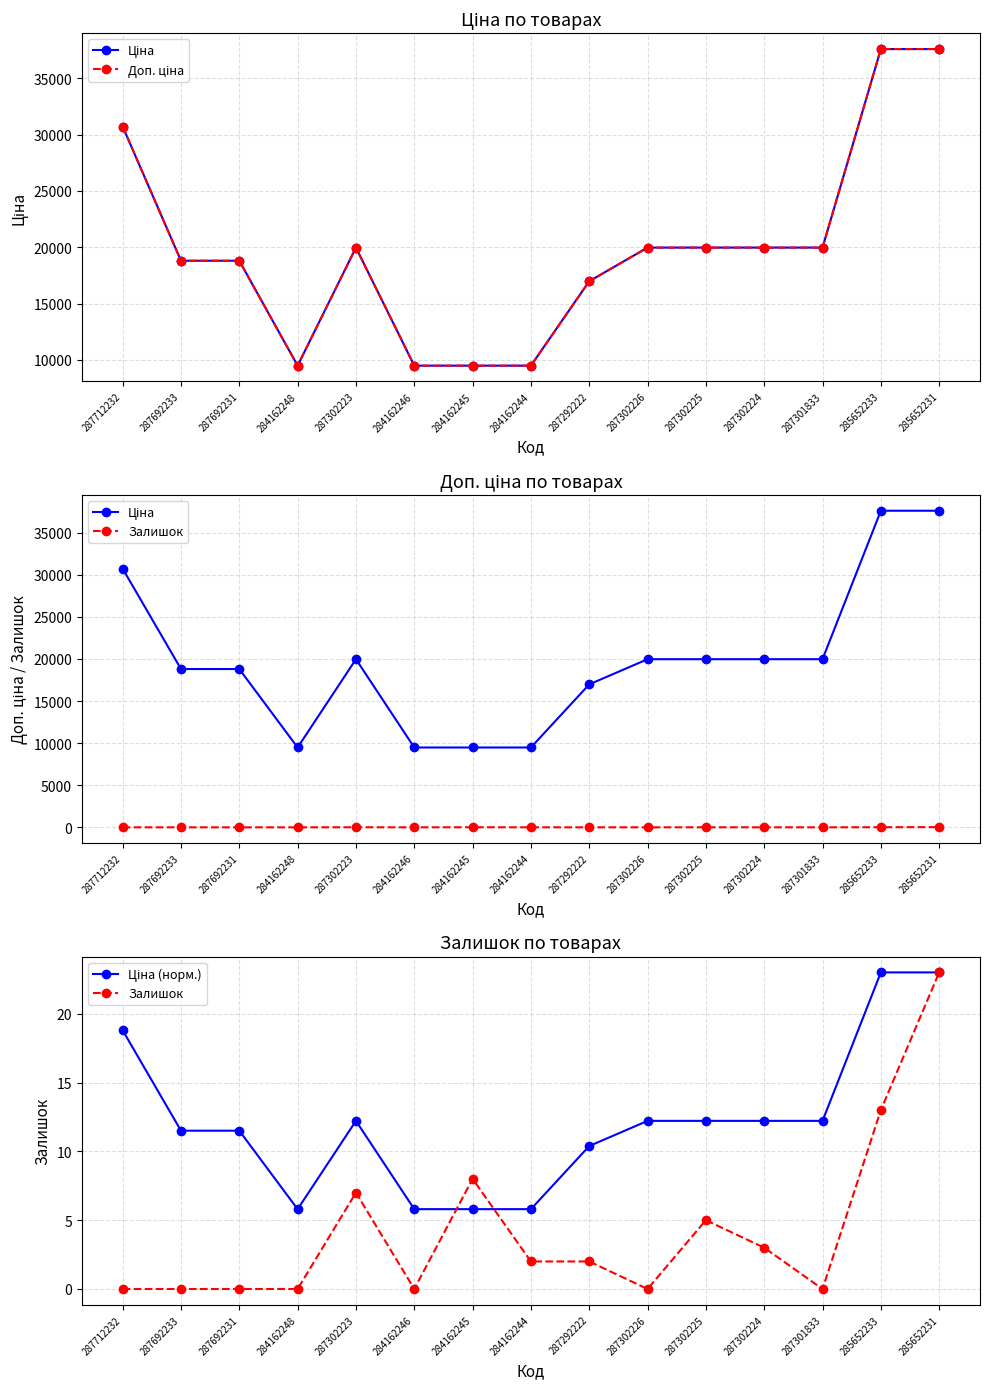

The Залишок series shows 14.8 at 287692233. True or false?

False